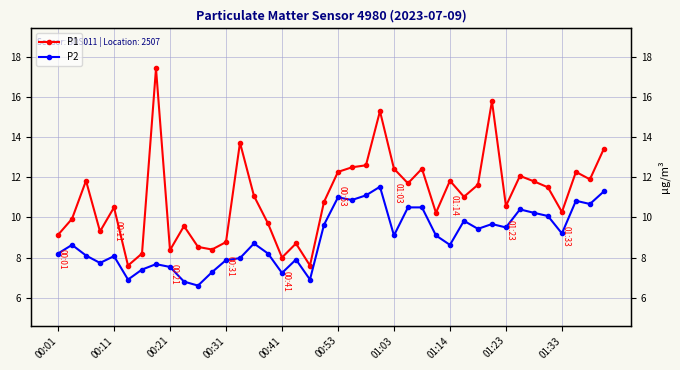

True or false: P1 and P2 cross at least once.

False